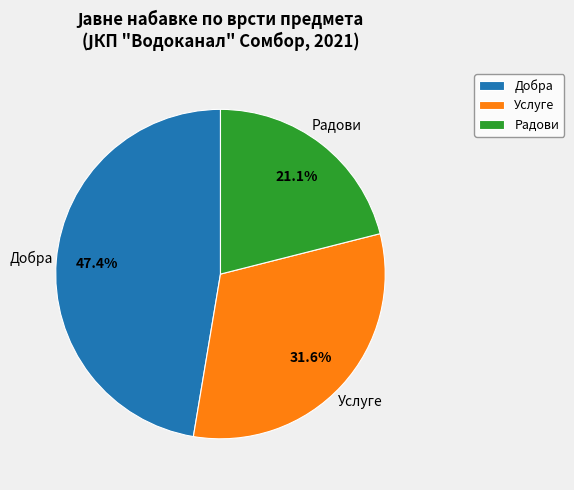

To the nearest percent, what is the difference between the largest and smallest slice percentages?

26%